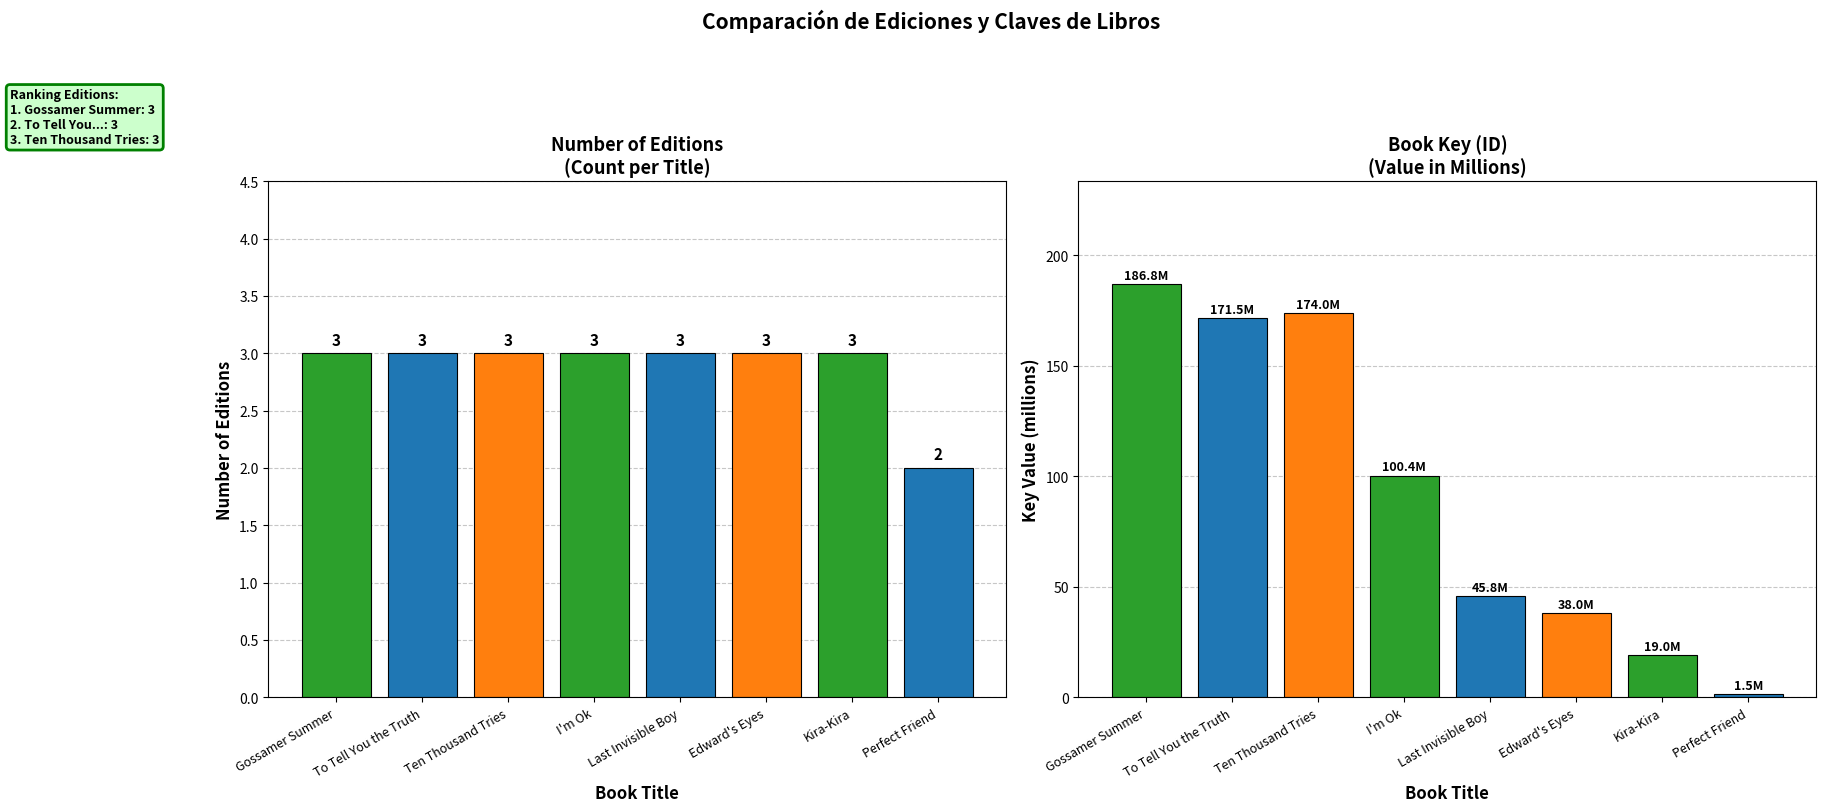

Reading right to left, what are all the values shown in this chart?

Count of Editions: 2.0	3.0	3.0	3.0	3.0	3.0	3.0	3.0
Key (millions): 1.5	19.0	38.0	45.8	100.4	174.0	171.5	186.8